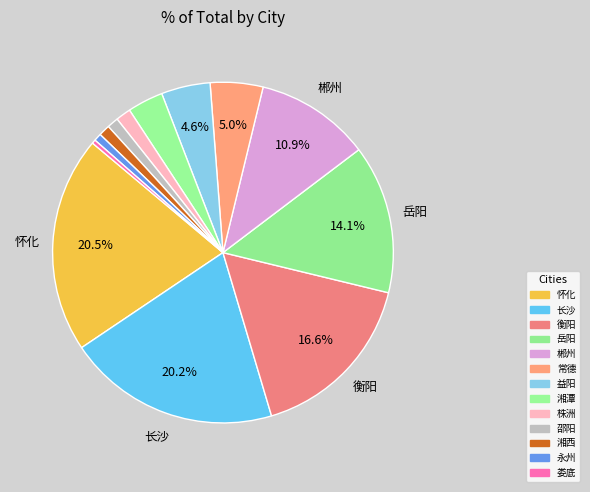

Does 永州 represent more than half of the total?

No